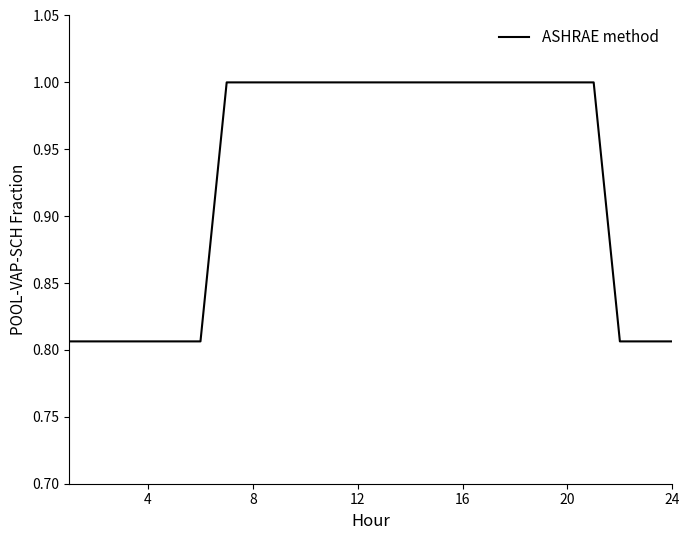

What is the greatest value displayed?

1.0